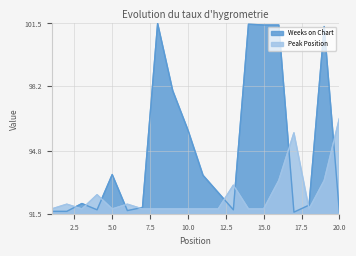

How many interior local peaks does the Peak Position series have?

5